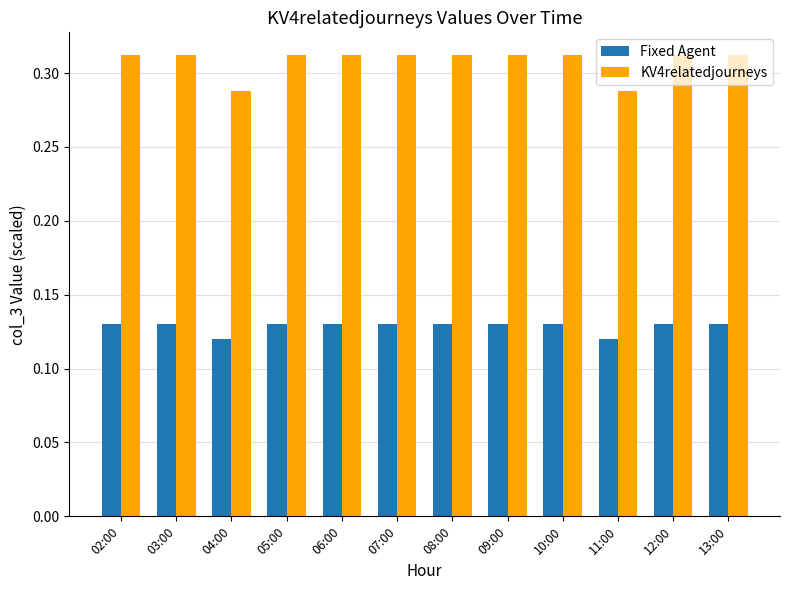

What is the sum of all Fixed Agent values?

1.5